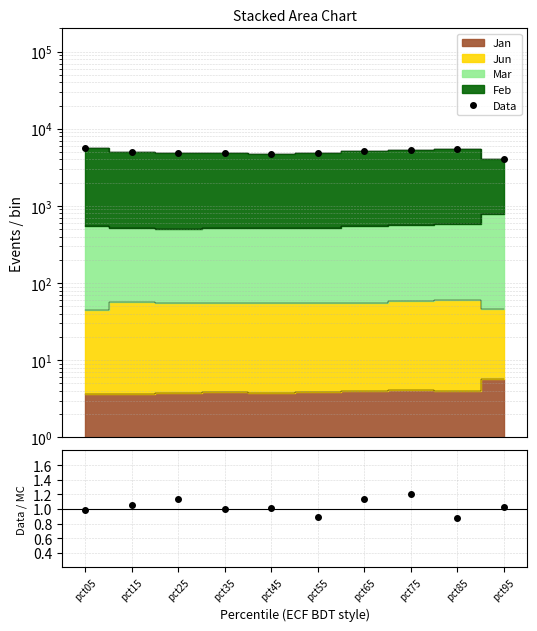

What is the sum of the Data/MC values at pct15 and pct75?

2.3